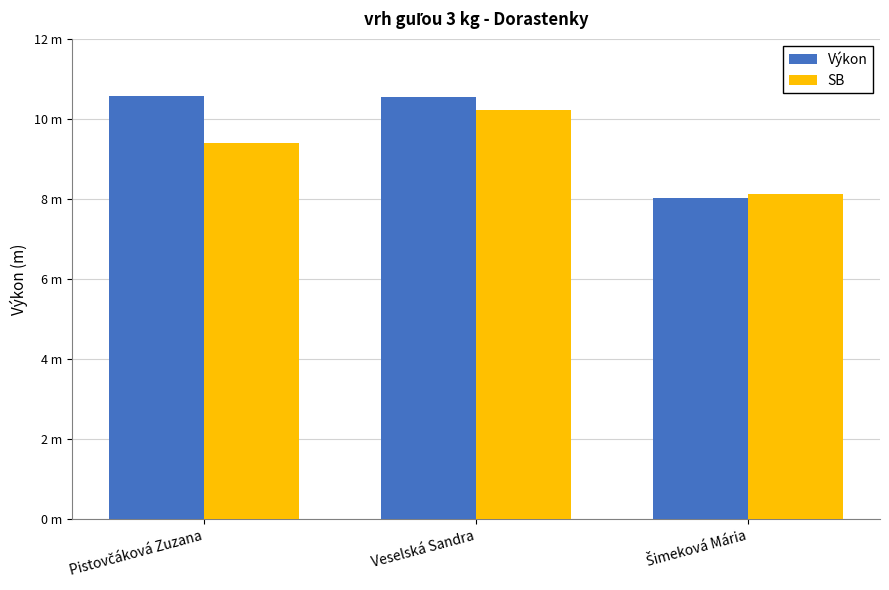

Between Pistovčáková Zuzana and Šimeková Mária, which series saw the biggest shift?

Výkon